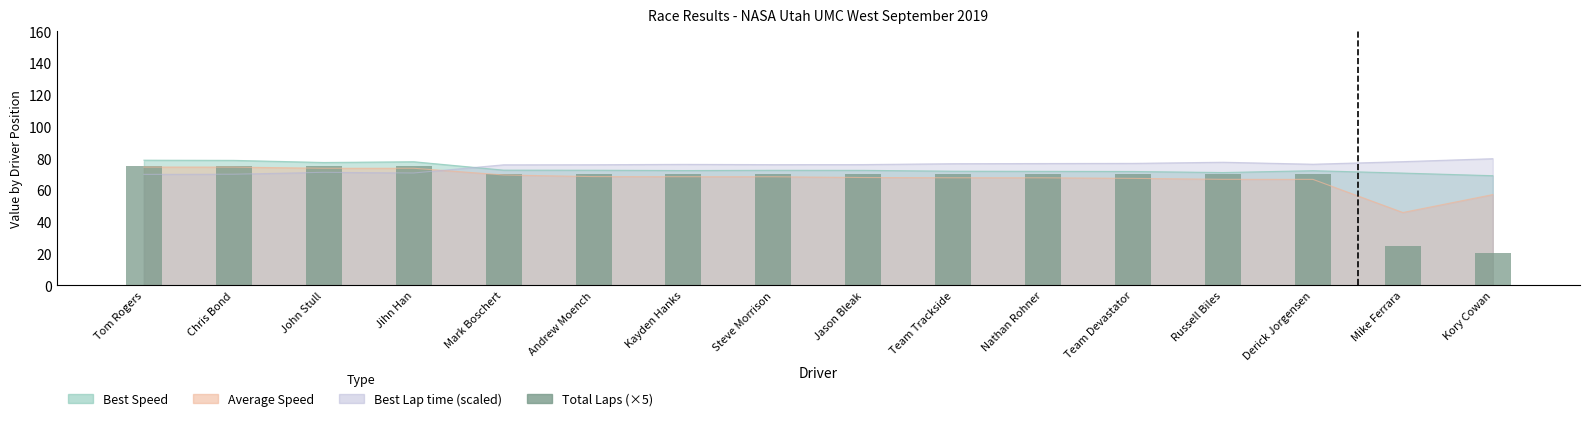

What is the difference between the maximum and second lowest values?

50